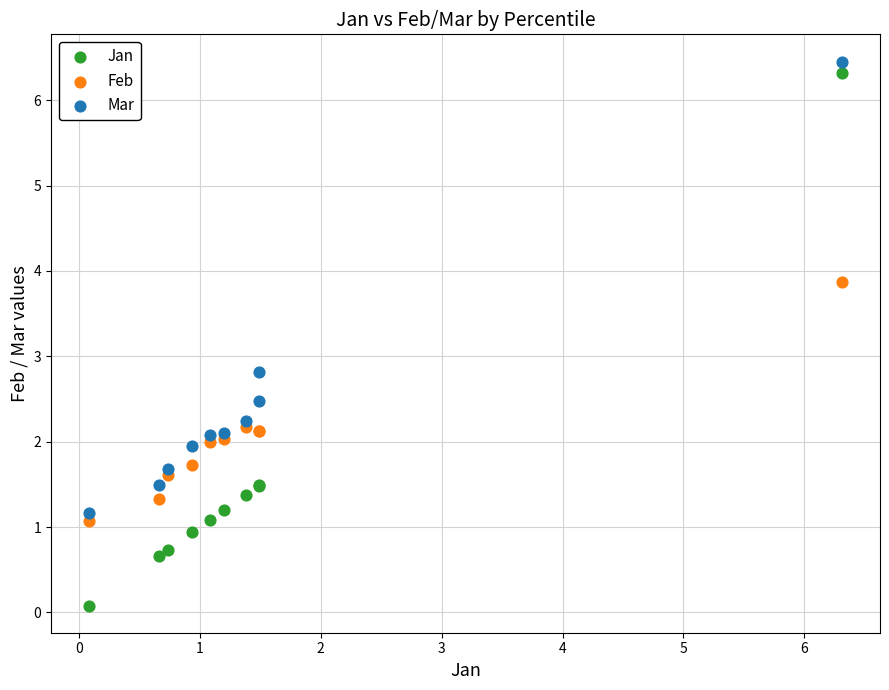

In the Mar series, what Y value is closest to 3?

2.8